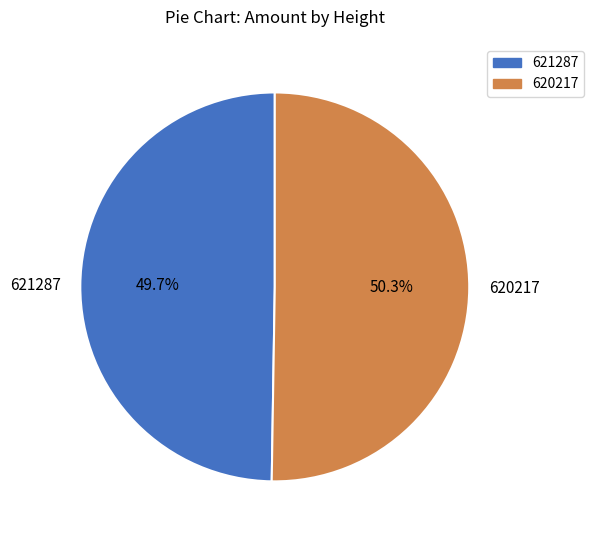

How many segments does this pie chart have?

2